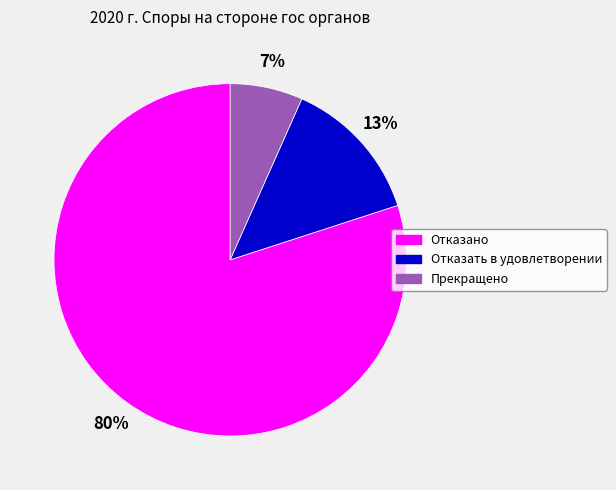

To the nearest percent, what is the difference between the Отказано and Прекращено slice percentages?

73%